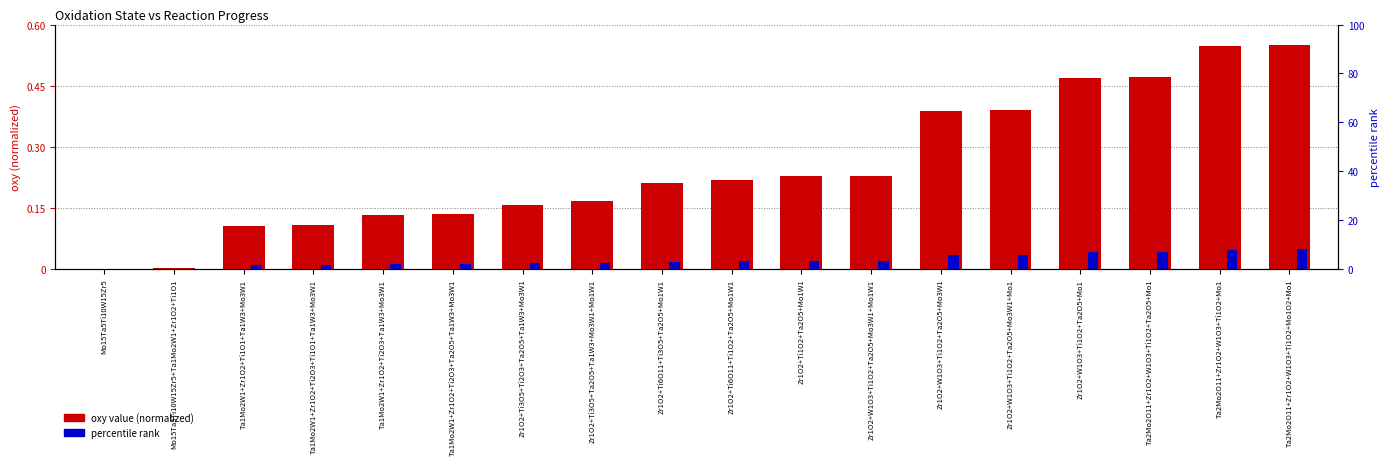

How many values in oxy value (normalized) are above zero?

17